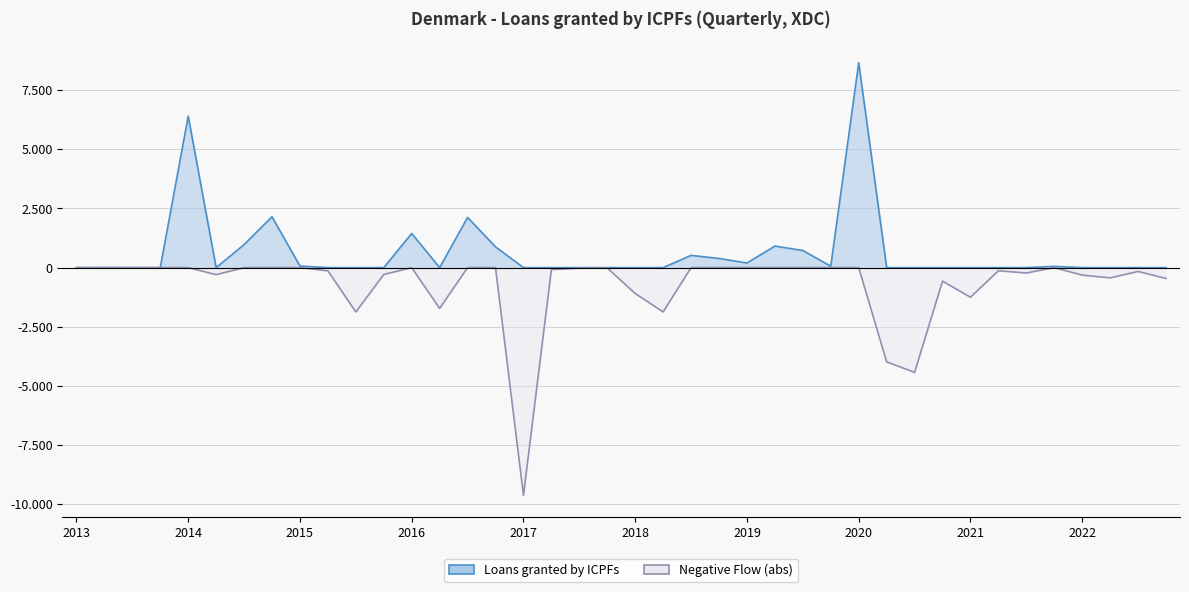

In Positive Flow Line, how many points are higher than both neighbors (excluding endpoints)?

9